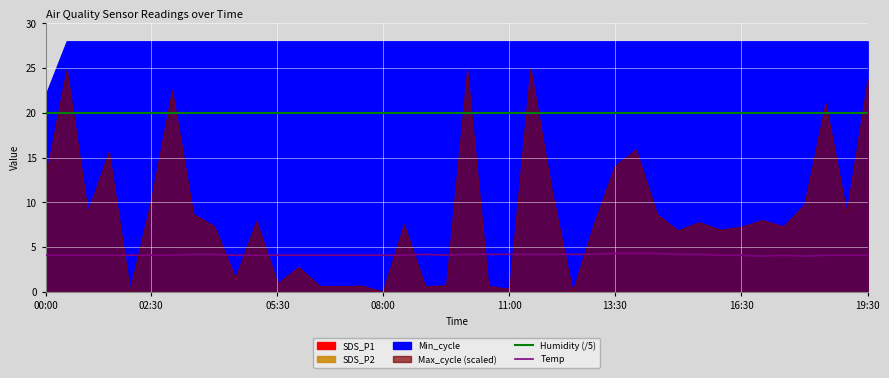

What is the highest value of the Temp series?

4.3